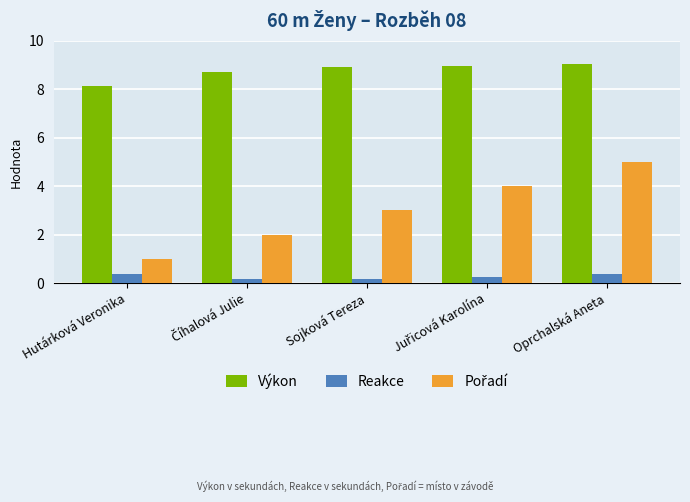

What is the spread (max minus min) of values at Hutárková Veronika?

7.8